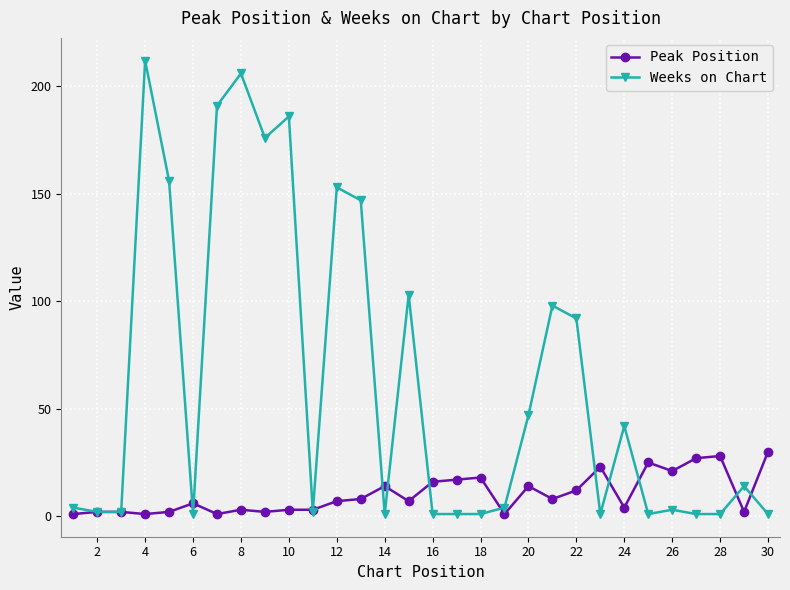

Which series has the largest total across all categories?

Weeks on Chart